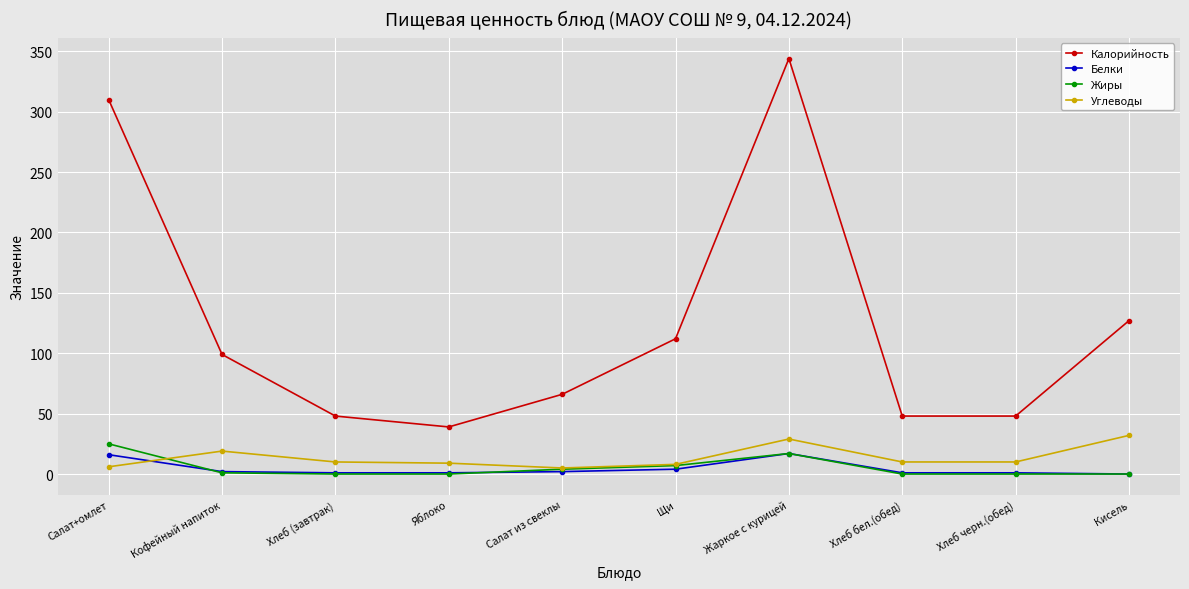

At which label does Углеводы first exceed 10?

Кофейный напиток